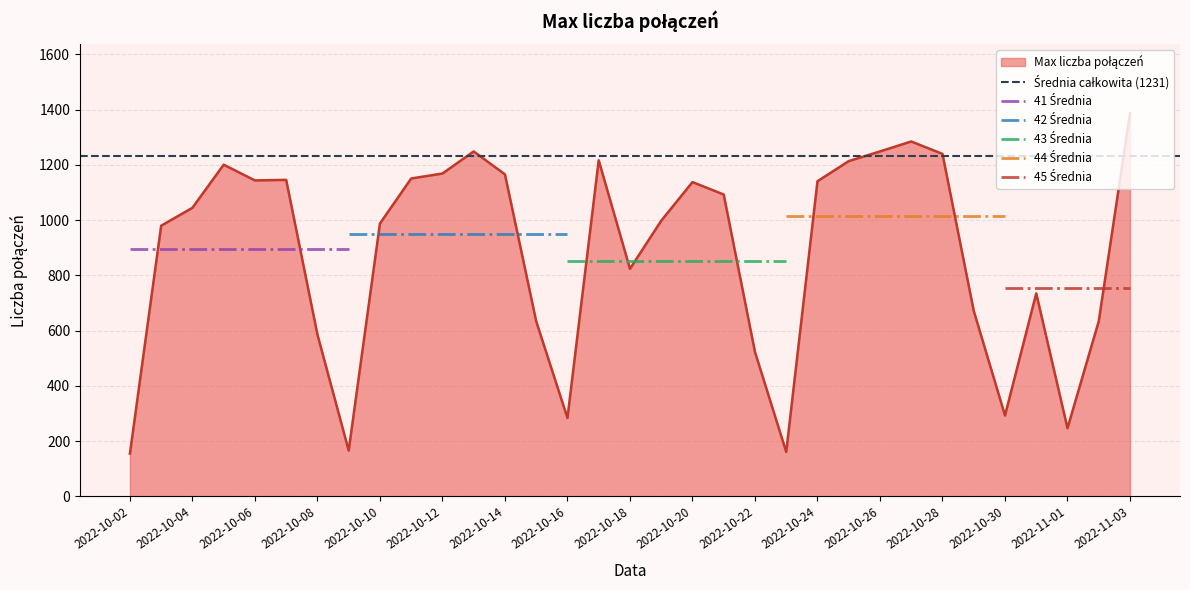

At which category does the chart reach its peak across all series?

2022-11-03